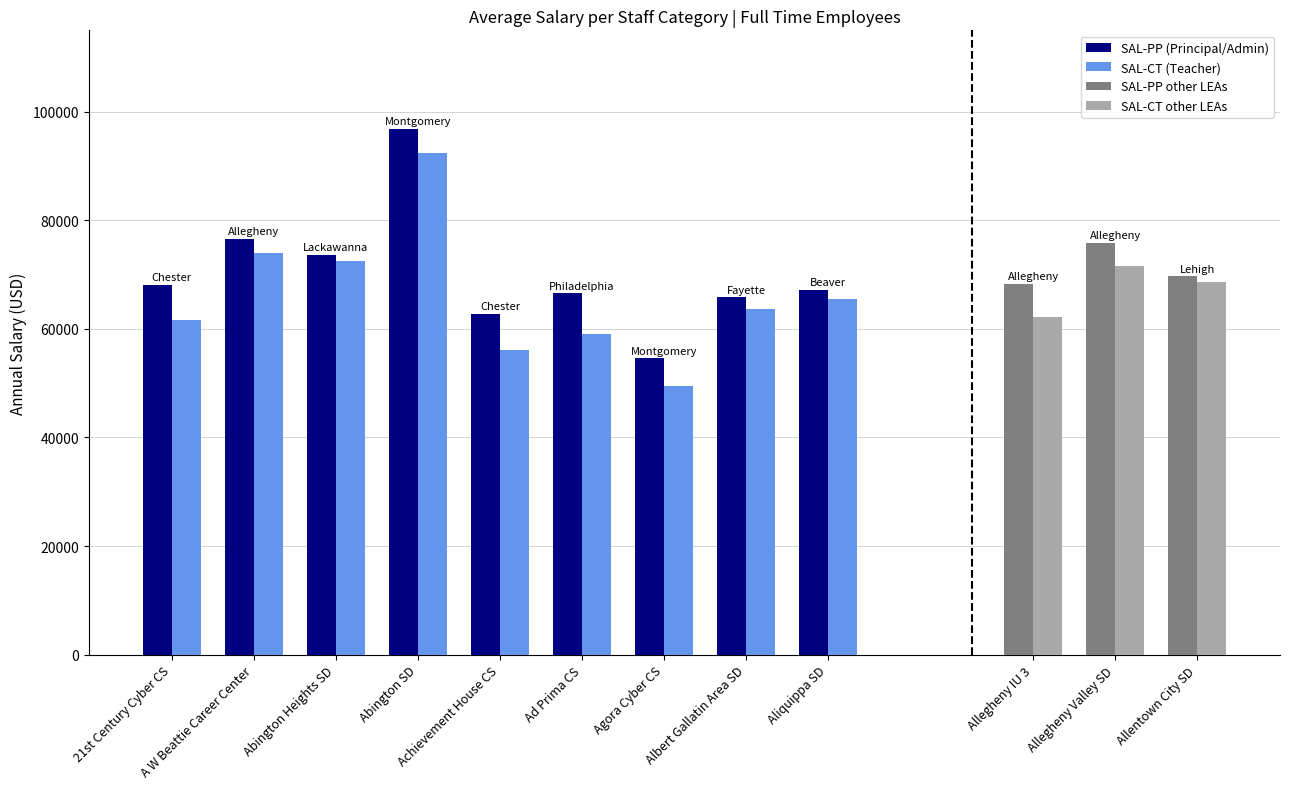

How many groups of bars are there?

12